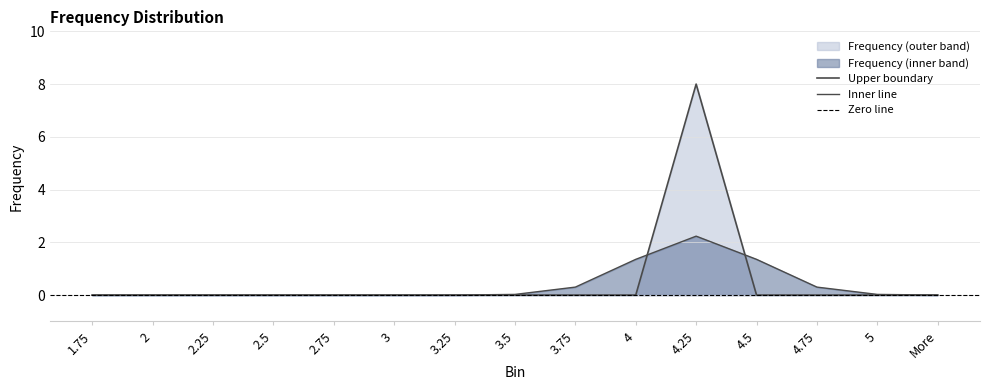

Rank the categories by value from lowest to highest.

1.75, 2, 2.25, 2.5, 2.75, 3, 3.25, 3.5, 3.75, 4, 4.5, 4.75, 5, More, 4.25